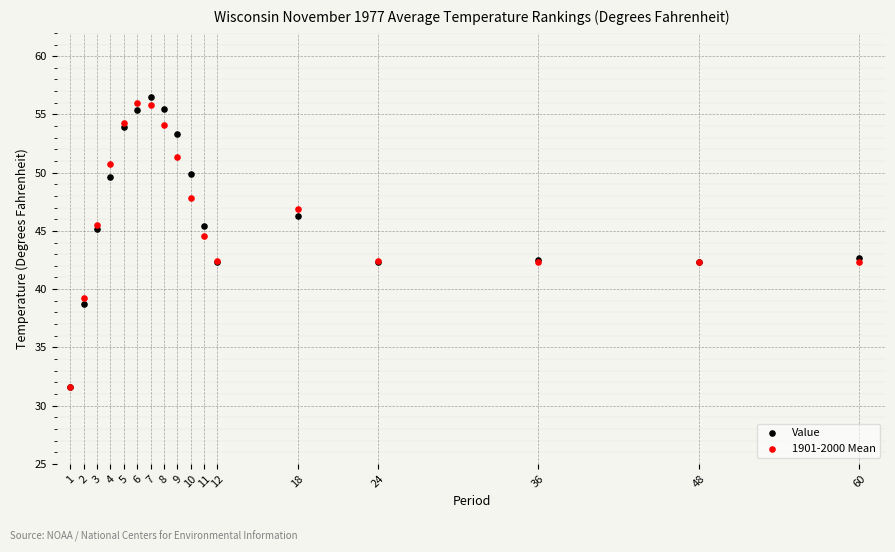

In the Value series, what Y value is closest to 44?

45.2